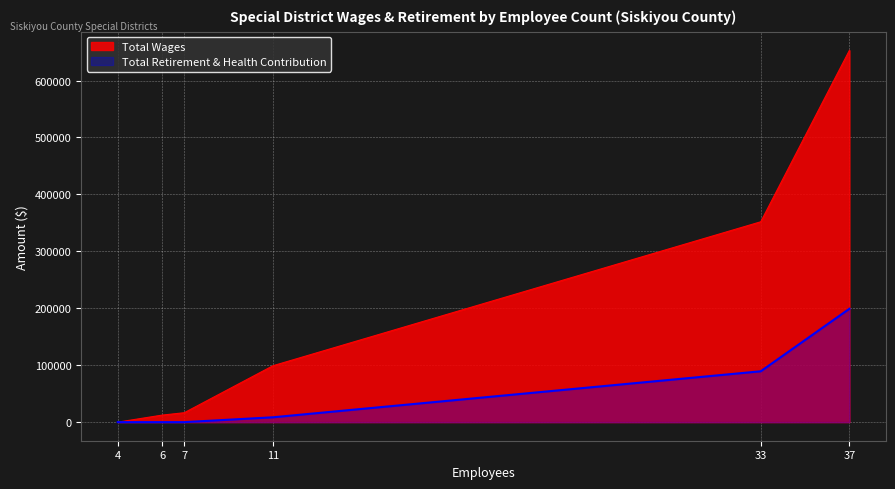

Reading right to left, what are all the values shown in this chart?

Total Wages: 653112	351933	99070	16534	12315	0
Total Retirement & Health Contribution: 199166	89315	8510	0	0	0